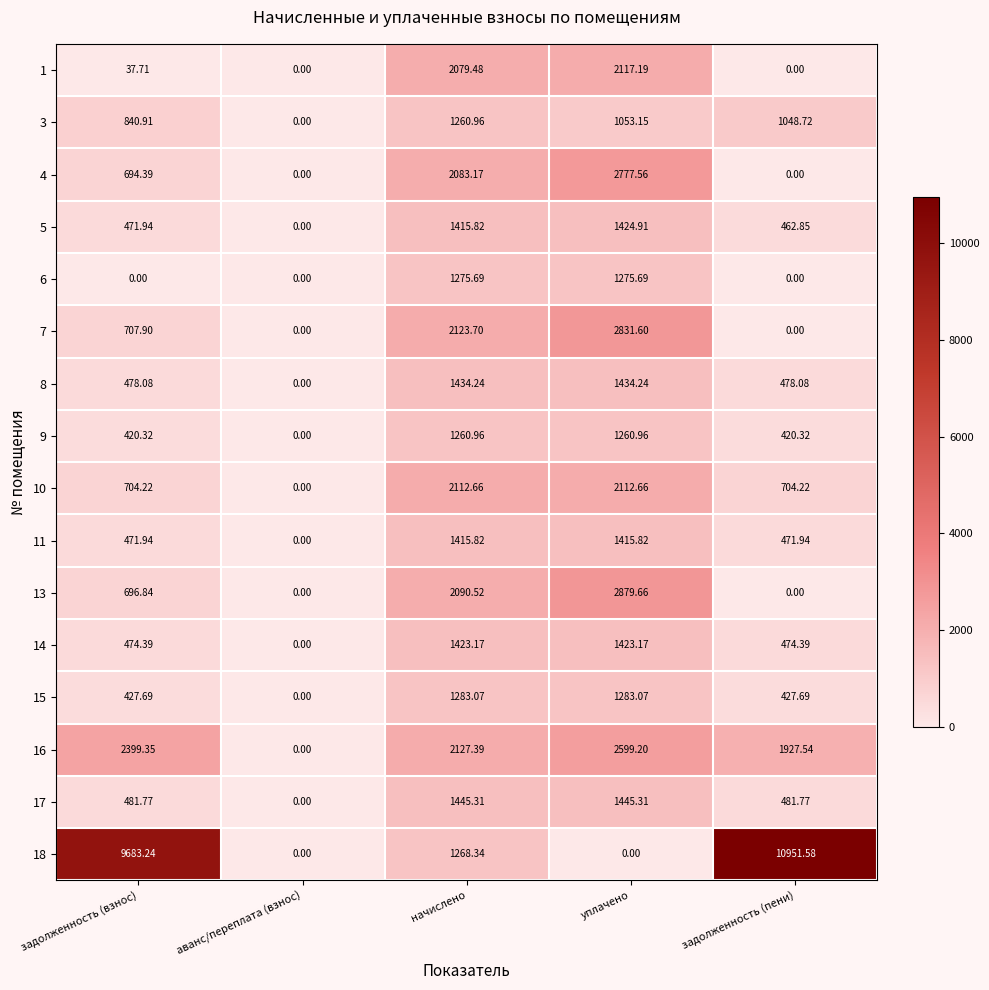

Where is 16 nearest to the value 1299?

задолженность (пени)